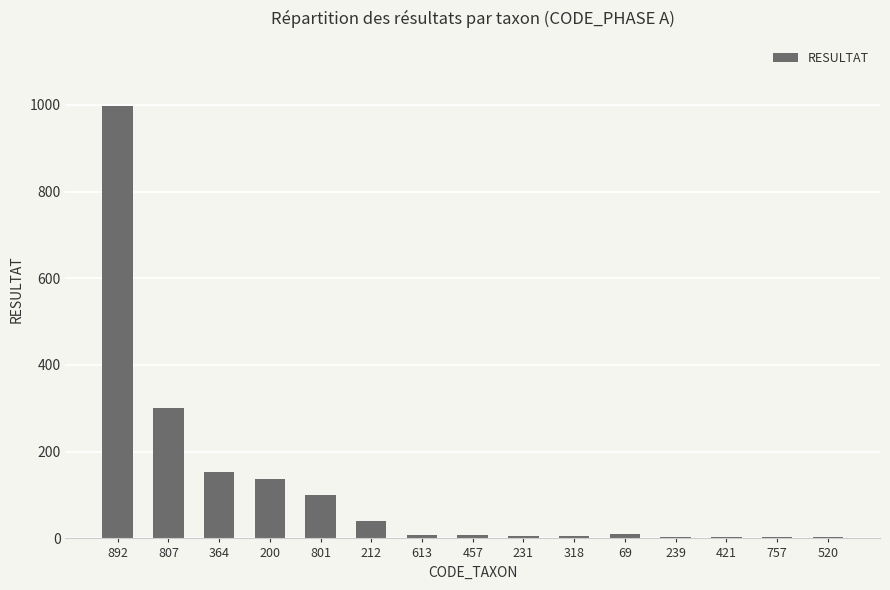

Approximately how many times larger is the value at 807 compared to 421?

100.3